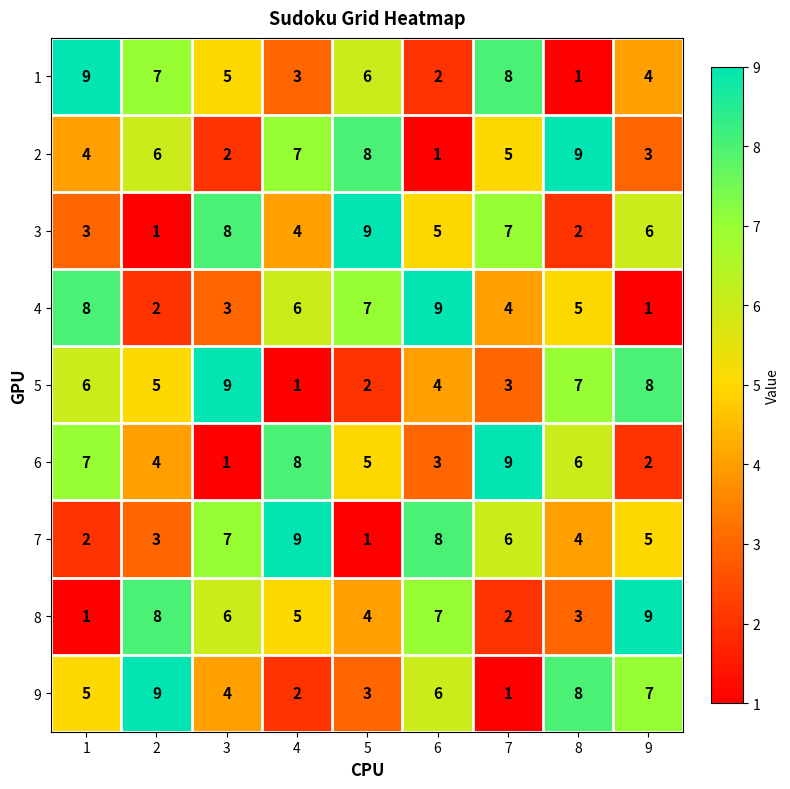

At 3, list the series in order from largest to smallest.

5, 3, 7, 8, 1, 9, 4, 2, 6